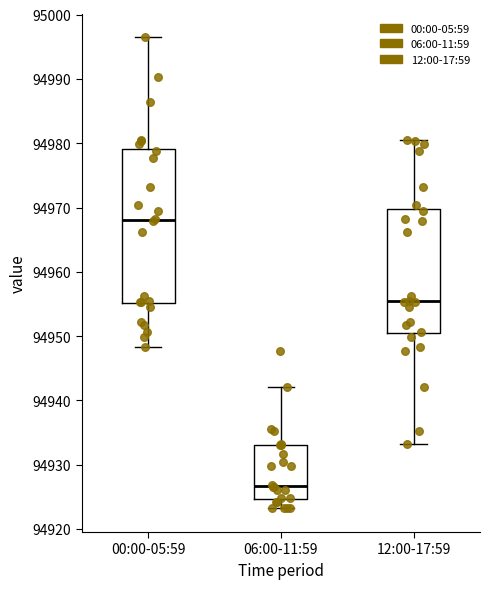

Which box's median line is the highest?

00:00-05:59